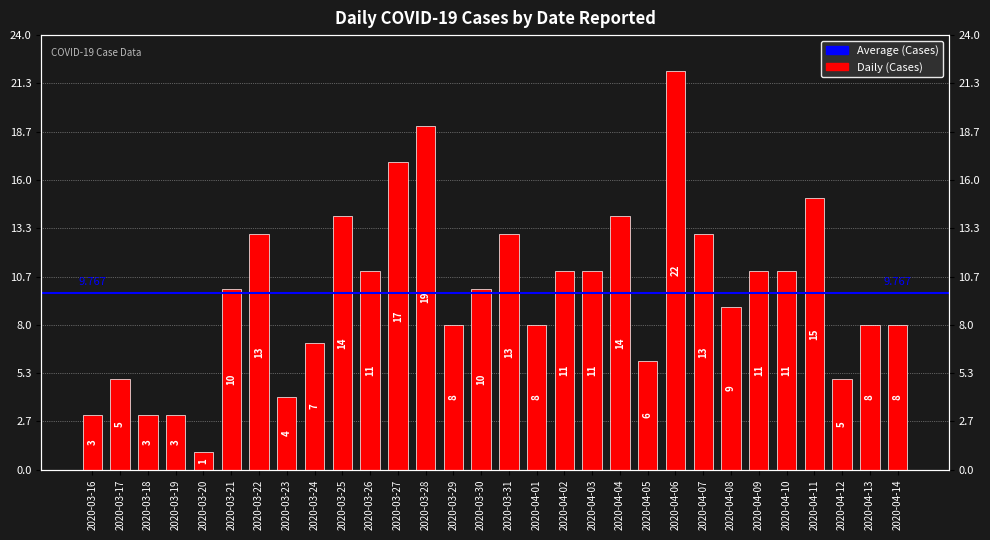

List the labels in order of value, largest first.

2020-04-06, 2020-03-28, 2020-03-27, 2020-04-11, 2020-03-25, 2020-04-04, 2020-03-22, 2020-03-31, 2020-04-07, 2020-03-26, 2020-04-02, 2020-04-03, 2020-04-09, 2020-04-10, 2020-03-21, 2020-03-30, 2020-04-08, 2020-03-29, 2020-04-01, 2020-04-13, 2020-04-14, 2020-03-24, 2020-04-05, 2020-03-17, 2020-04-12, 2020-03-23, 2020-03-16, 2020-03-18, 2020-03-19, 2020-03-20